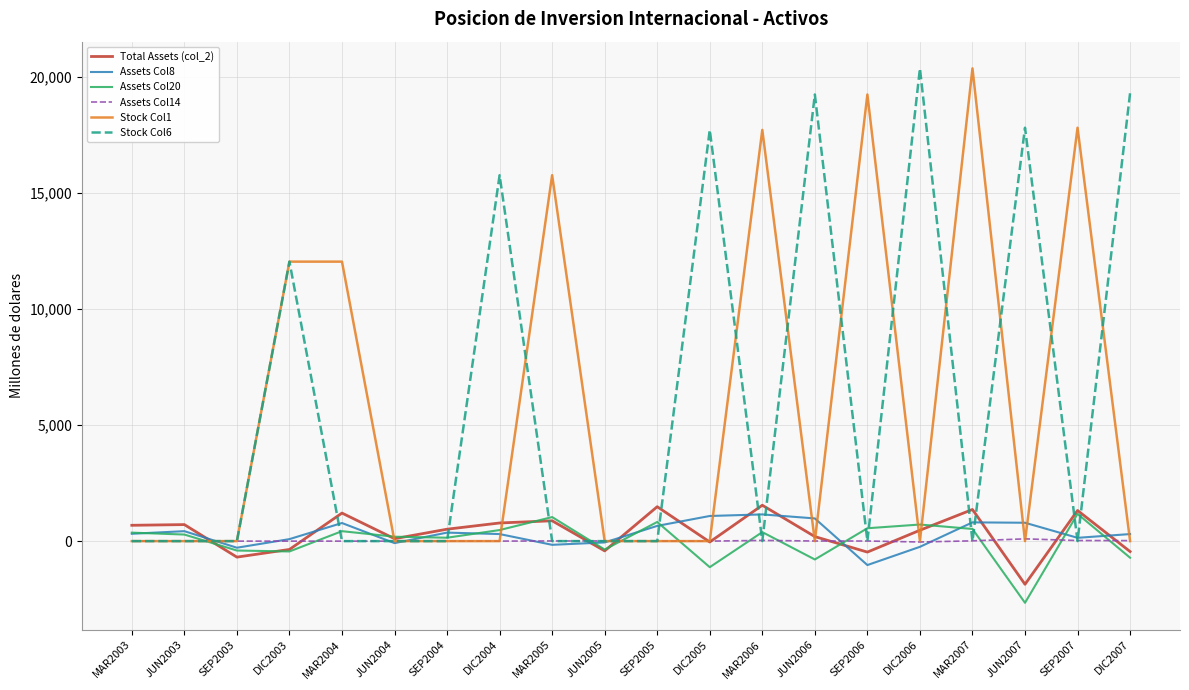

What are all the series names shown in the legend?

Total Assets (col_2), Assets Col8, Assets Col20, Assets Col14, Stock Col1, Stock Col6